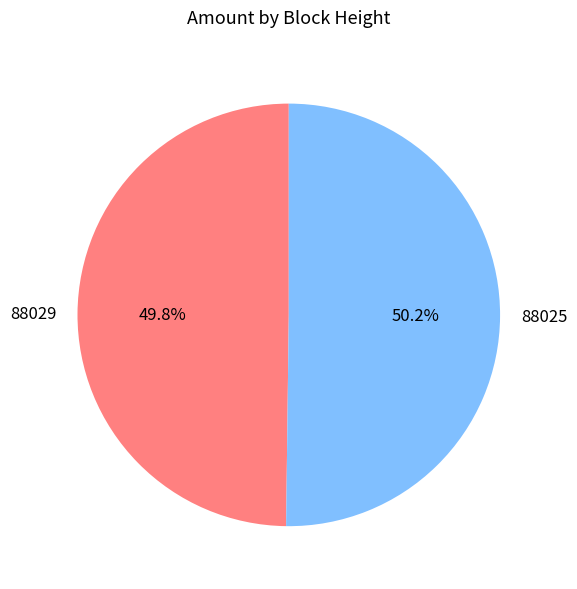

Is there a majority slice in this chart?

Yes